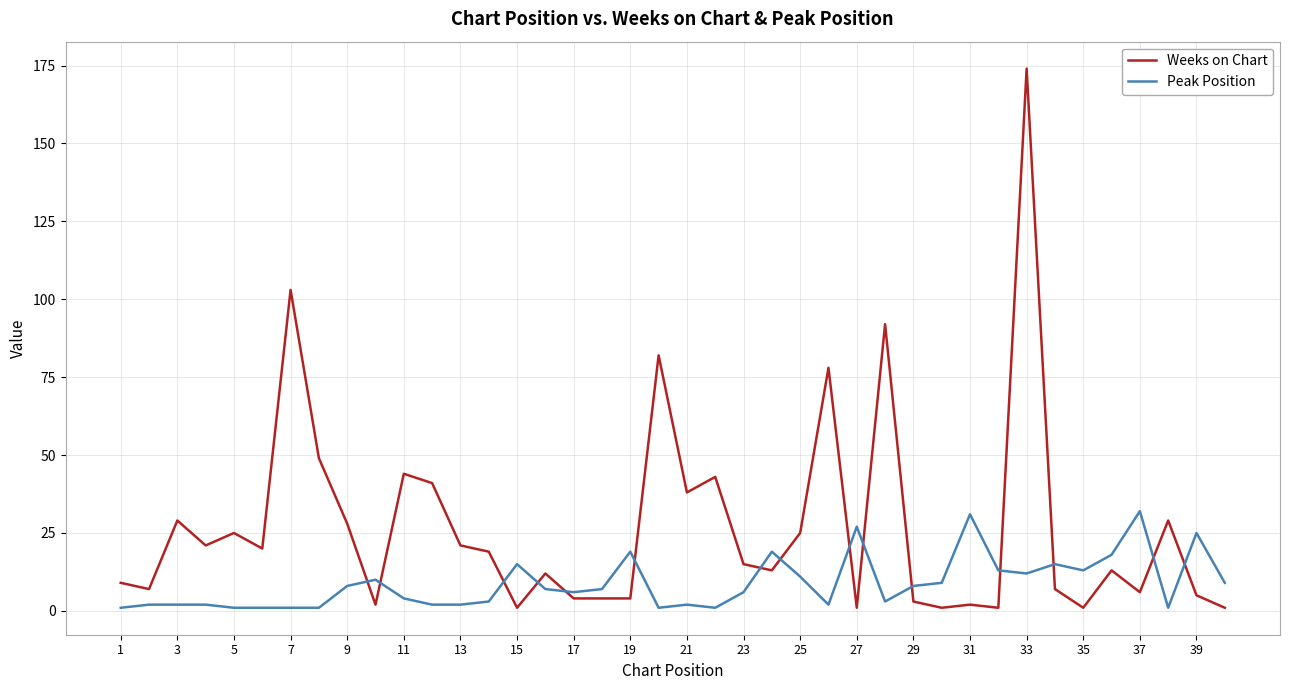

True or false: Weeks on Chart has more than 2 interior local peaks.

True